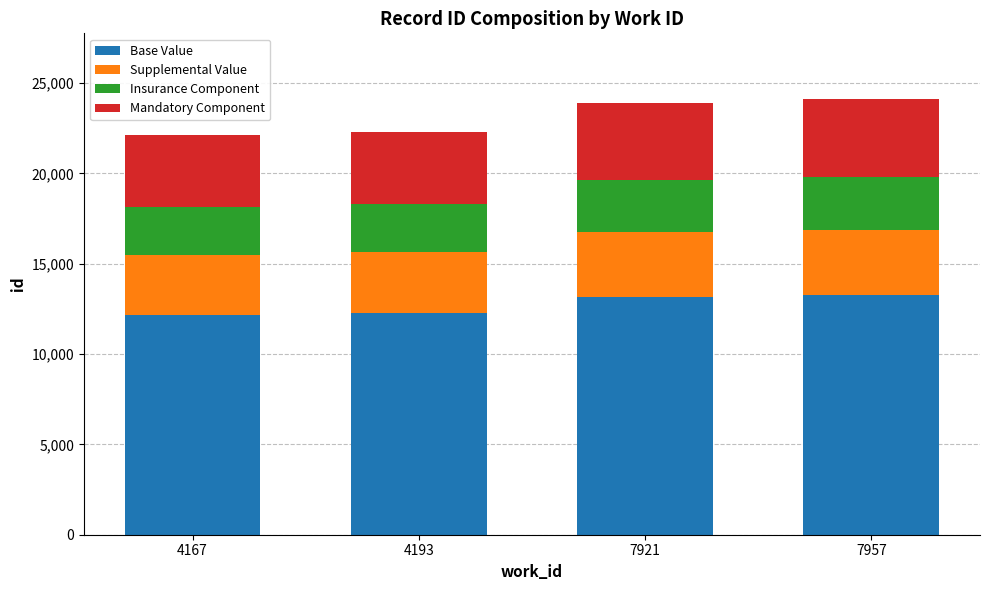

What is the lowest value of the Base Value series?

12159.4